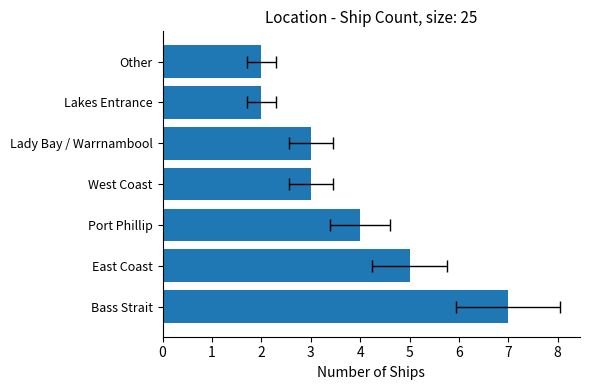

How many bars are there in total?

7